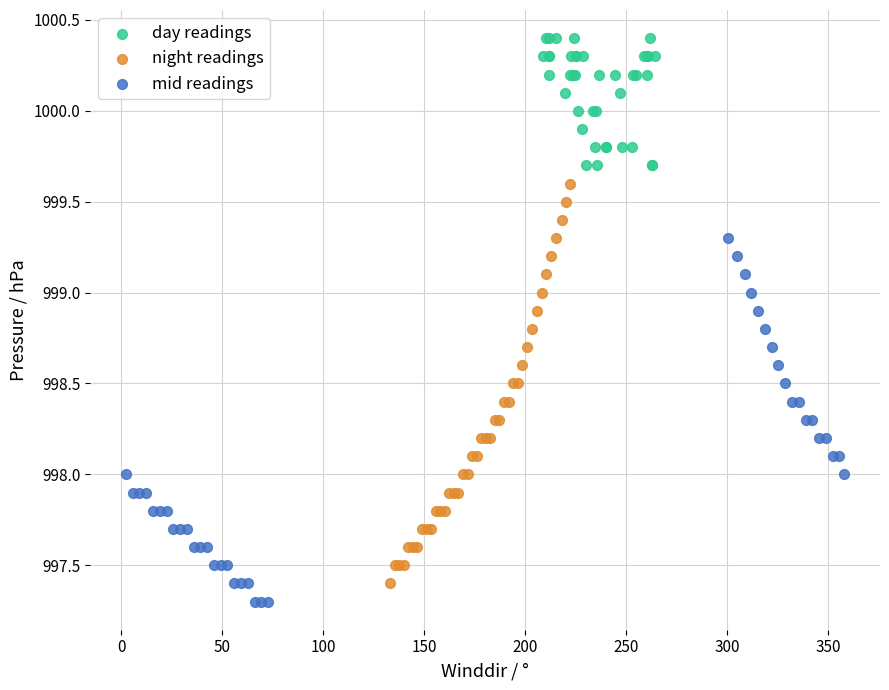

Which series reaches the maximum Y coordinate?

day readings